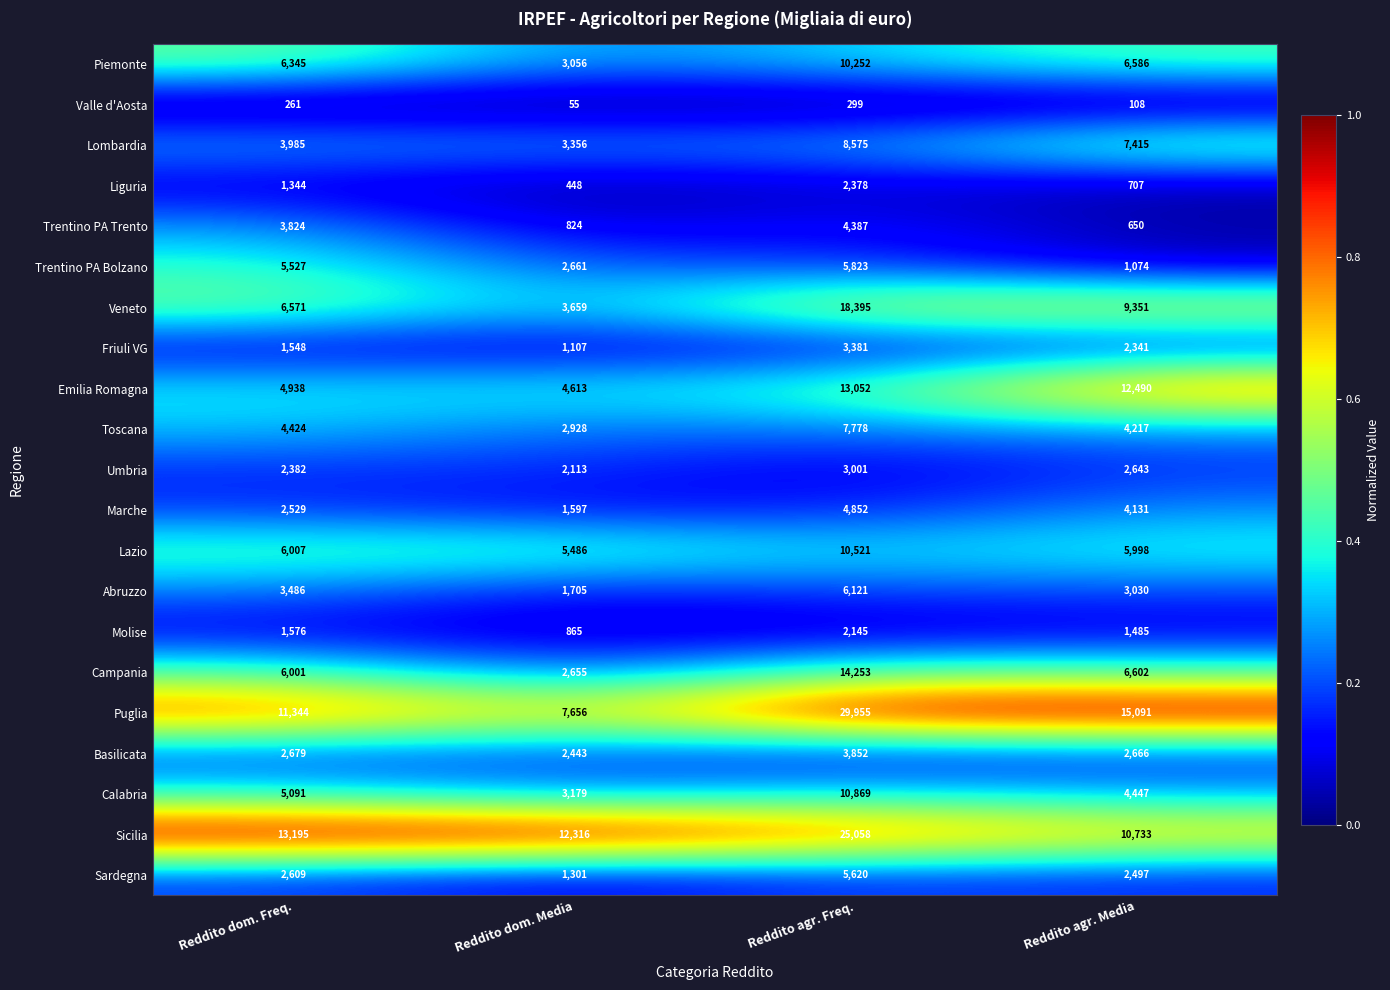

What is the maximum value for Abruzzo?

6121